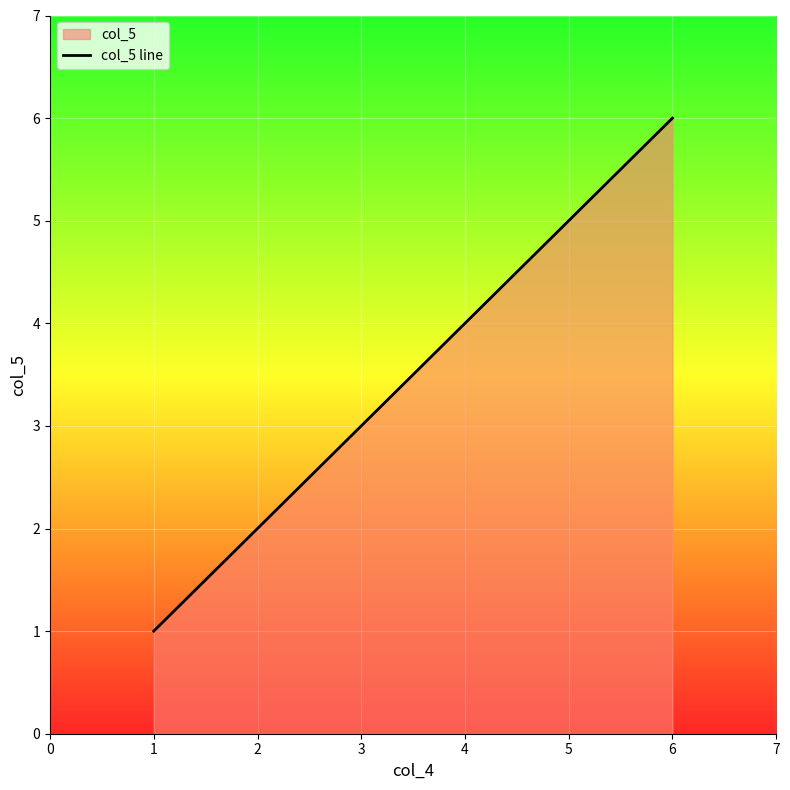

True or false: the data has more than 1 interior local peaks.

False